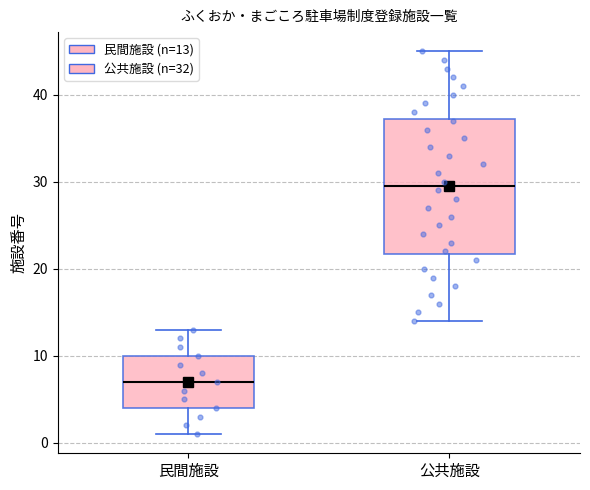

Reading left to right, transcribe this box plot: for each box, give where its median line is, the range the box spans, and where its two whiskers end, as read against the y-axis. The values are not printed on the chart, so give them approximately, as read against the axis.

民間施設: median 7, box 4 to 10, whiskers 1 to 13
公共施設: median 30, box 22 to 37, whiskers 14 to 45